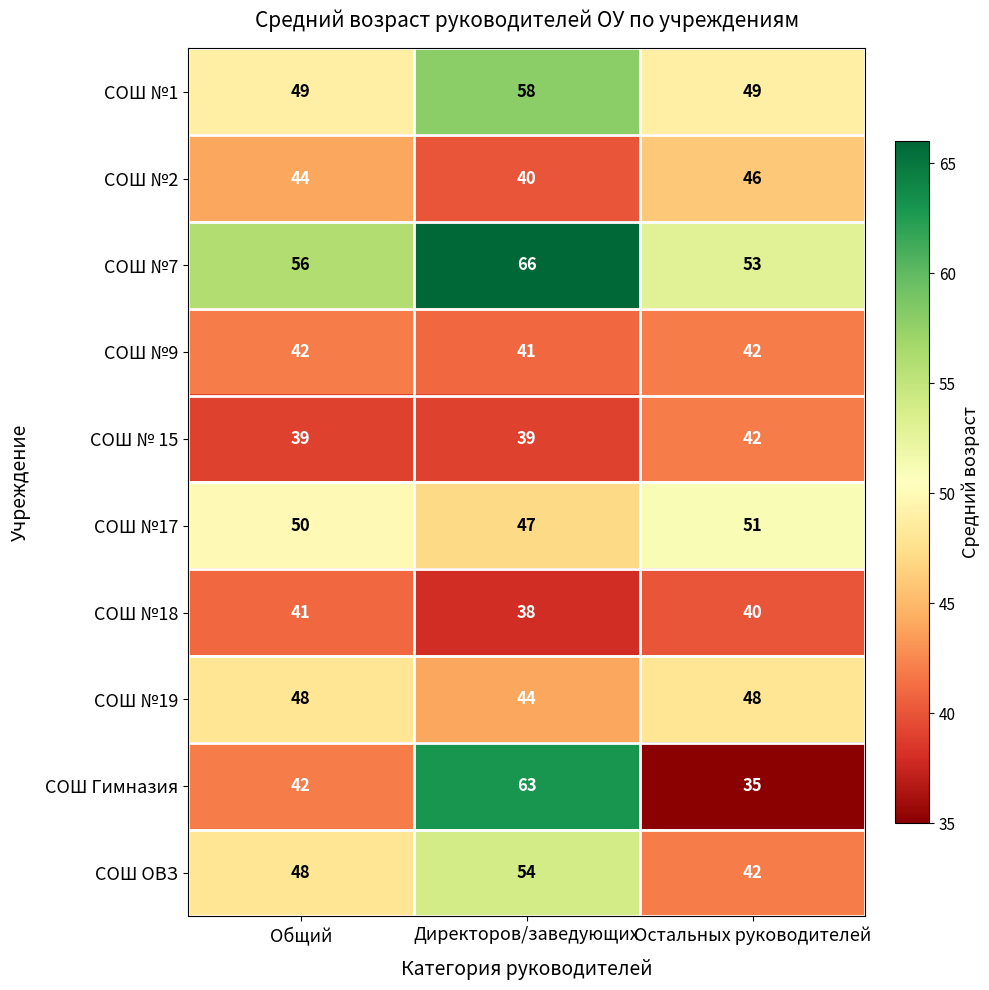

Is it true that СОШ №7 equals 85 at Остальных руководителей?

False